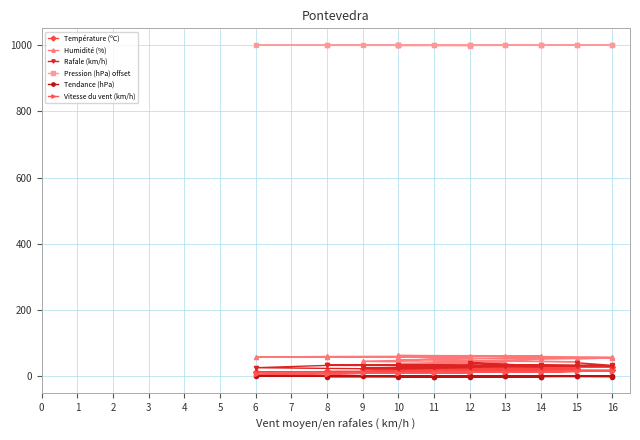

How many series are shown in this chart?

6